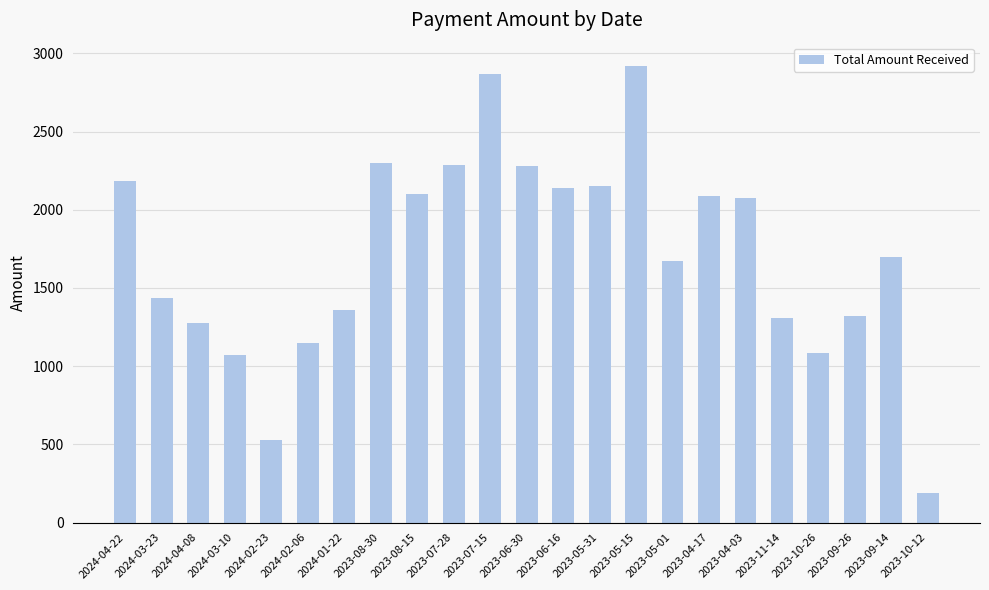

What is the sum of the values at 2024-01-22 and 2024-04-22?

3542.6